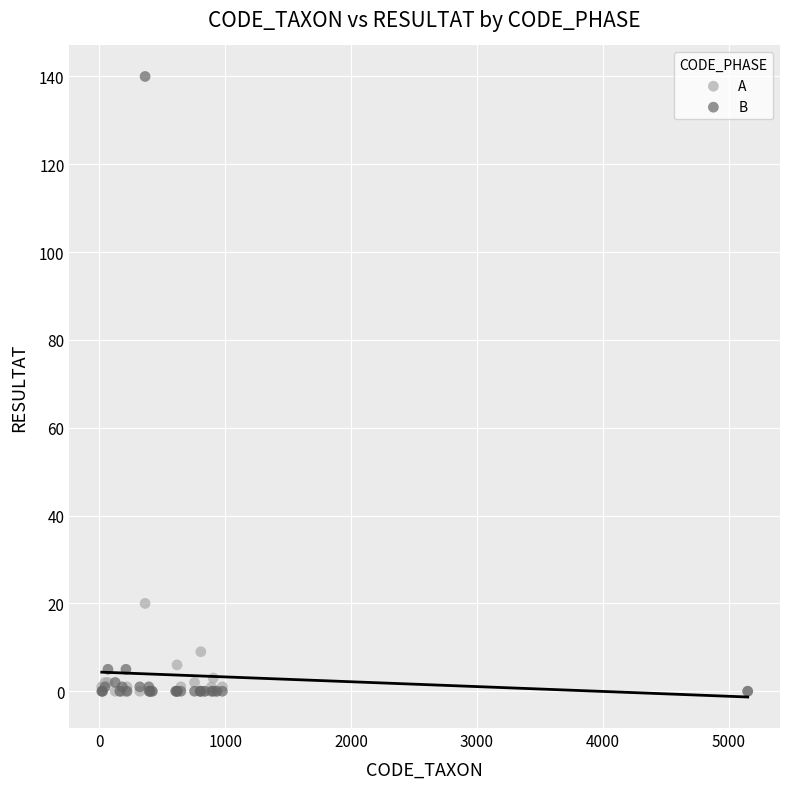

Across all series, what Y value is closest to 70?

20